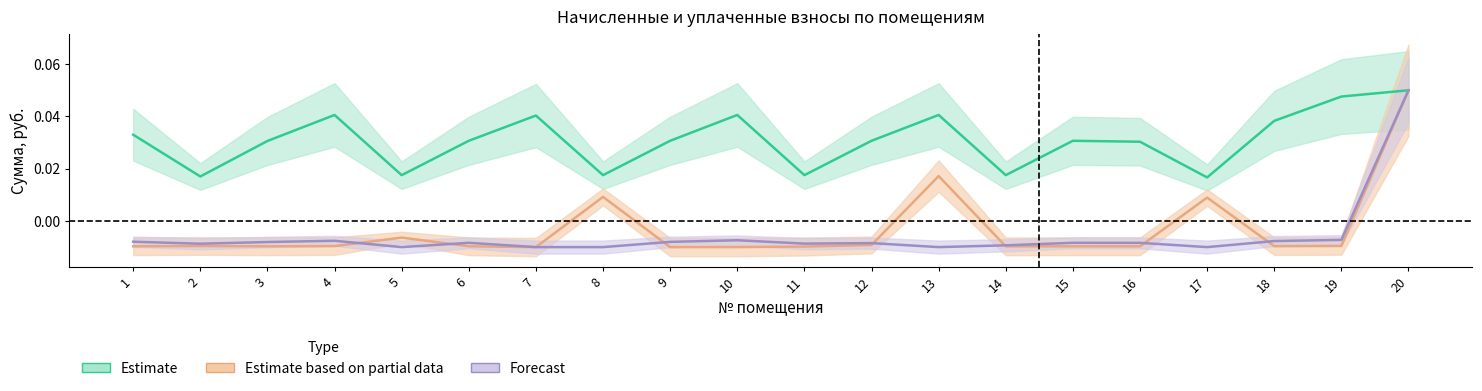

In уплачено (col_4), how many points are higher than both neighbors (excluding endpoints)?

5